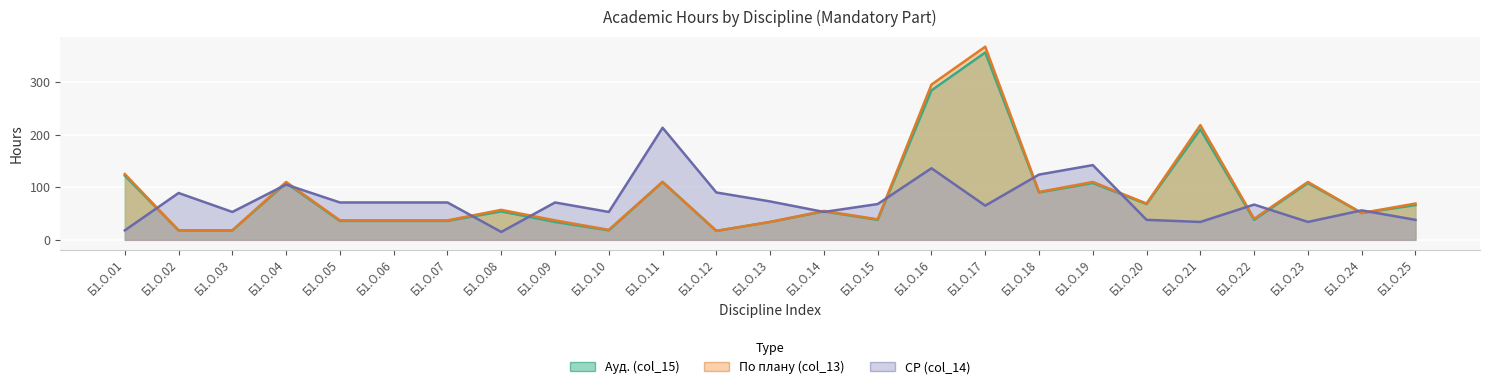

How many data points in СР (col_14) are less than 68?

12